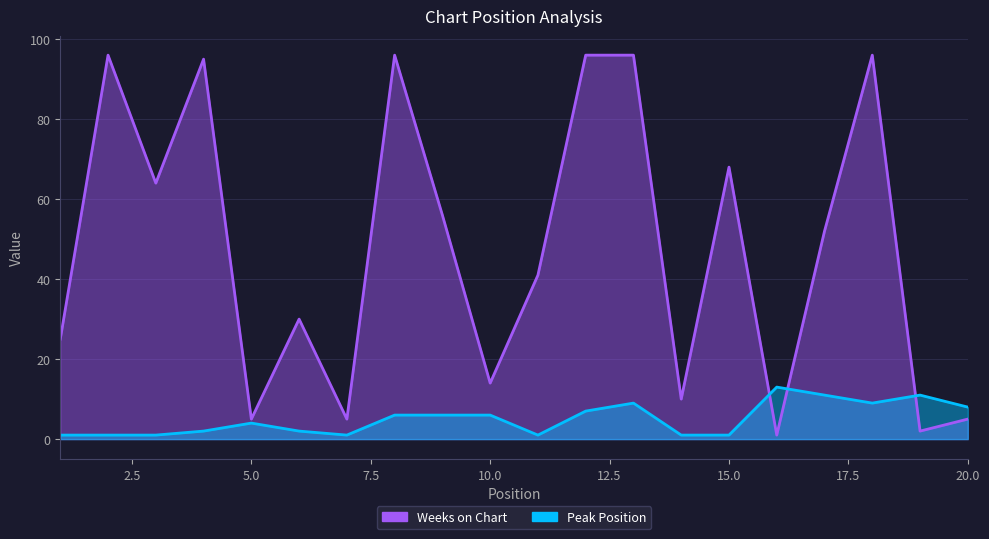

How many times do Weeks on Chart and Peak Position cross each other?

3